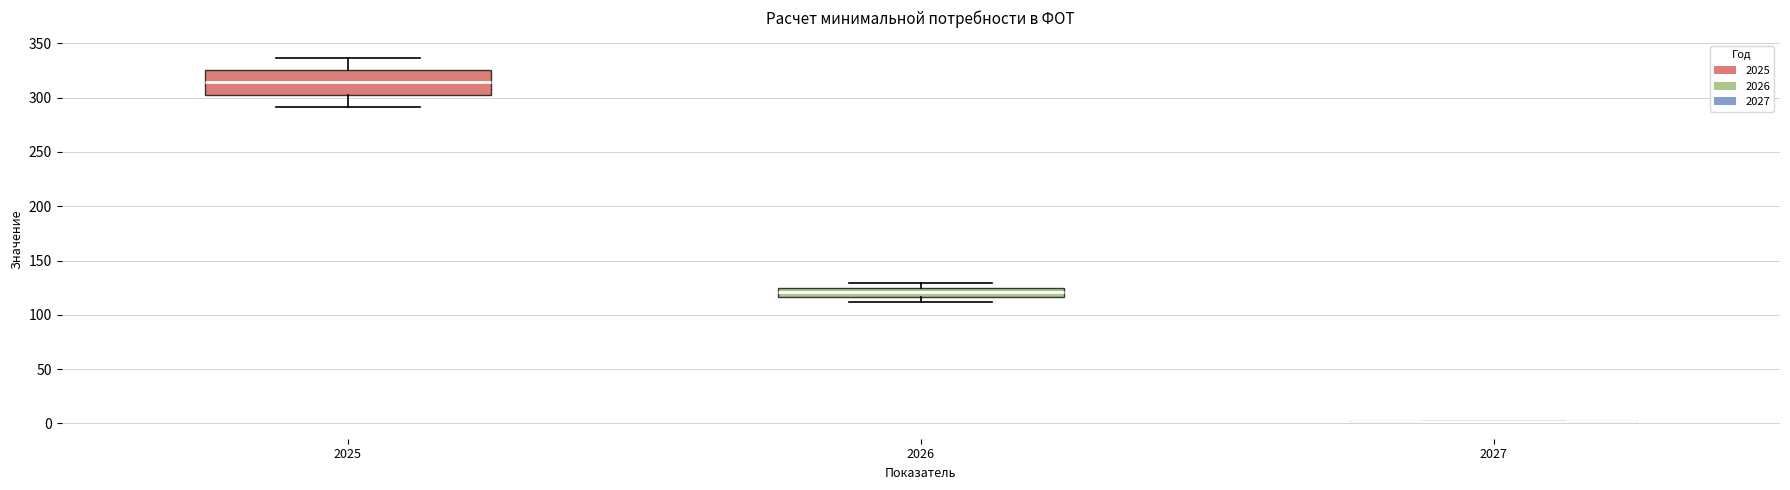

Comparing the boxes themselves (not the whiskers), which one is the tallest?

2025